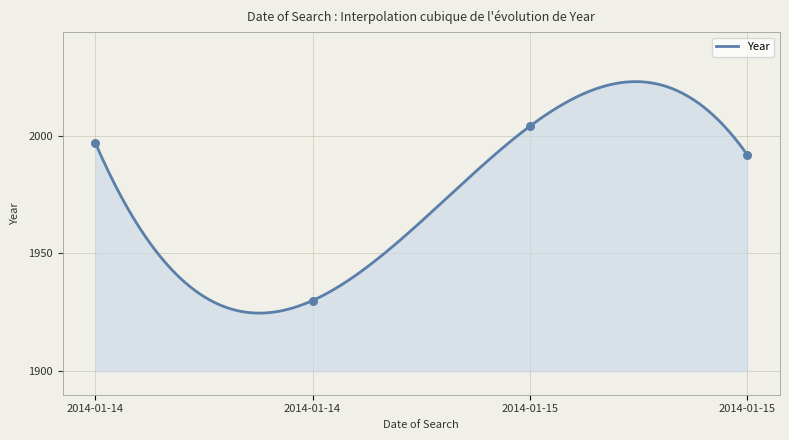

Which has a higher value, 2014-01-15 or 2014-01-15?

2014-01-15